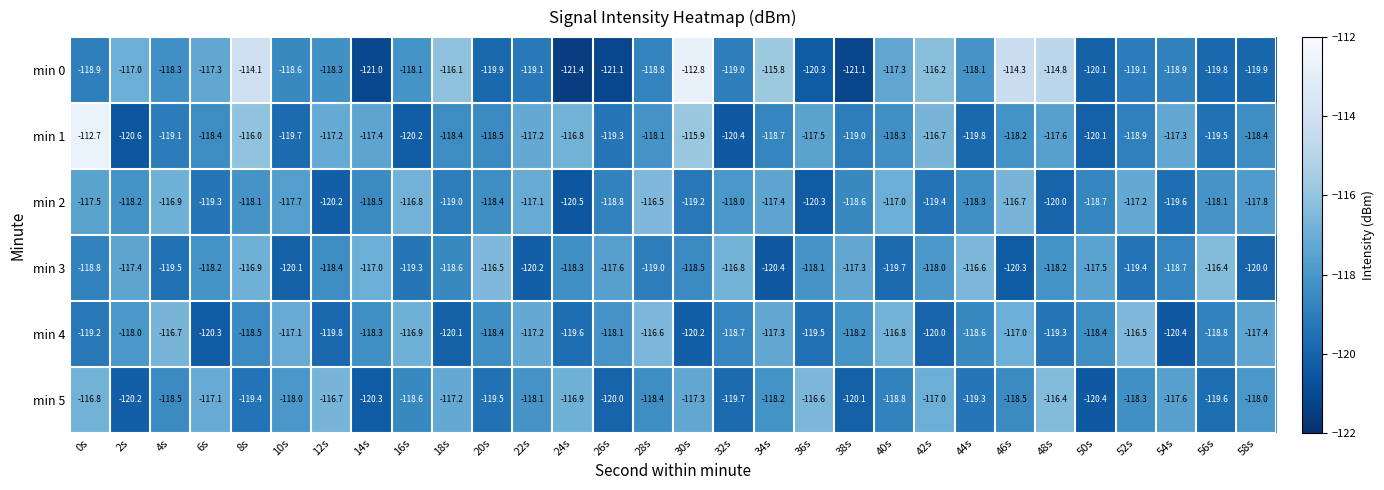

What is the greatest value displayed?

-112.7